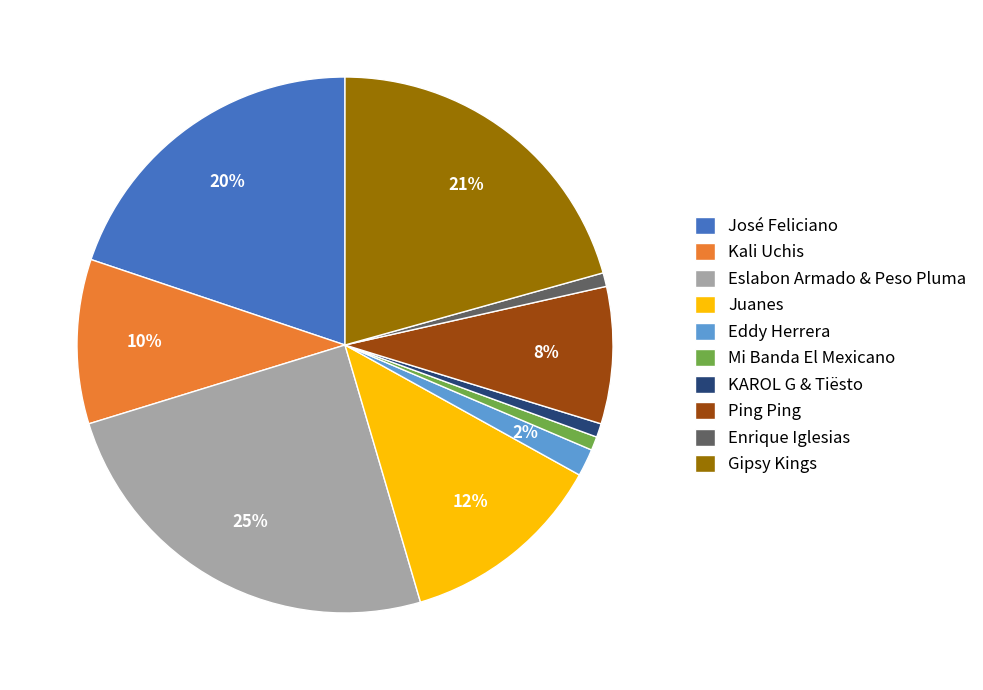

Approximately how many times larger is the value at Eslabon Armado & Peso Pluma compared to Kali Uchis?

2.5